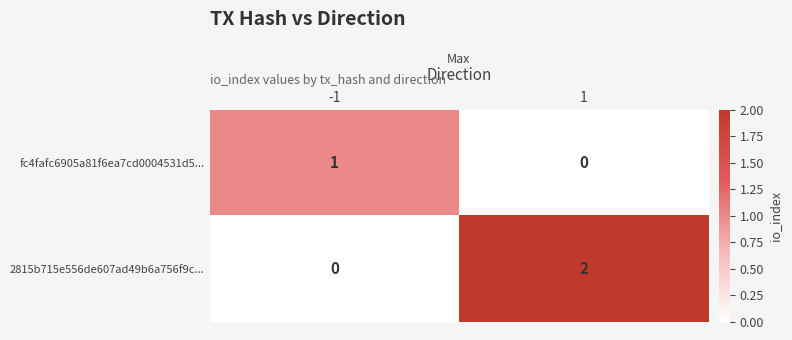

Which series has the largest total across all categories?

2815b715e556de607ad49b6a756f9c...